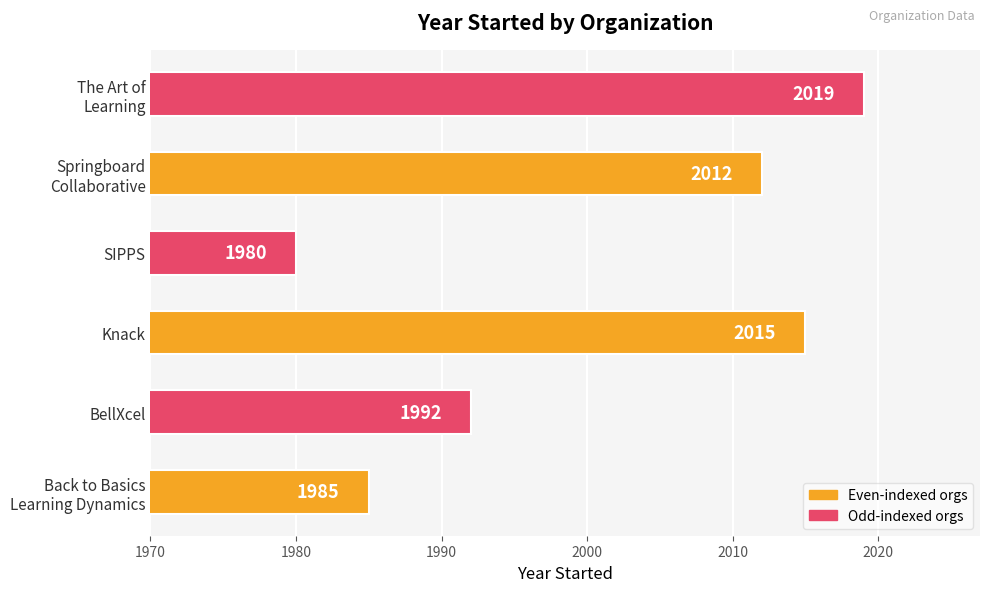

The chart shows a value of 888 at BellXcel. True or false?

False